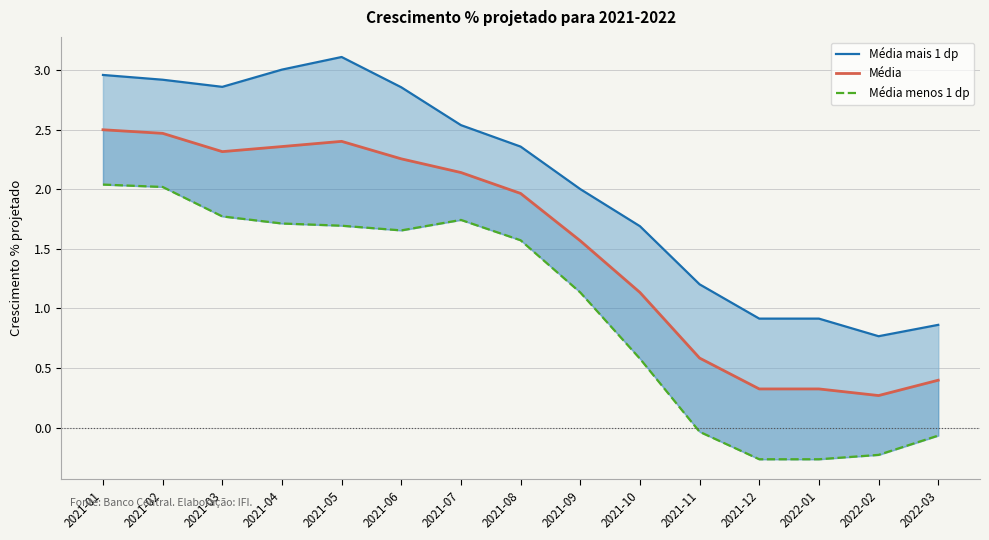

True or false: Média mais 1 dp and Média menos 1 dp cross at least once.

False